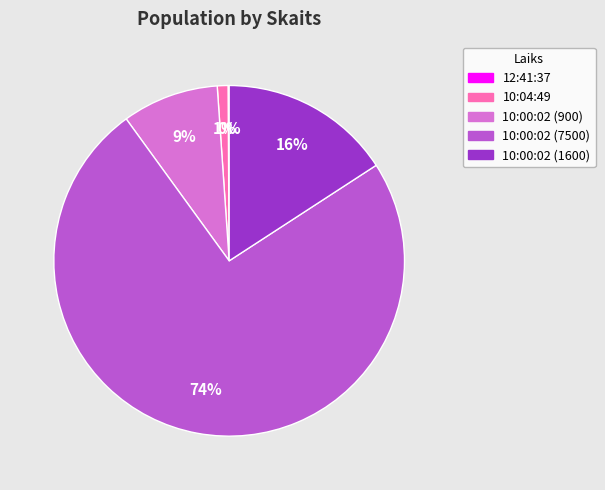

To the nearest percent, what is the average slice percentage?

20%